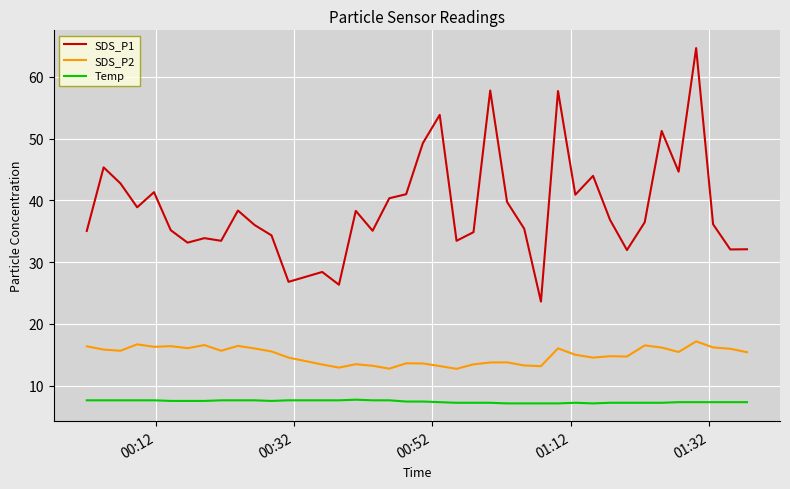

Which series has the widest spread of values?

SDS_P1